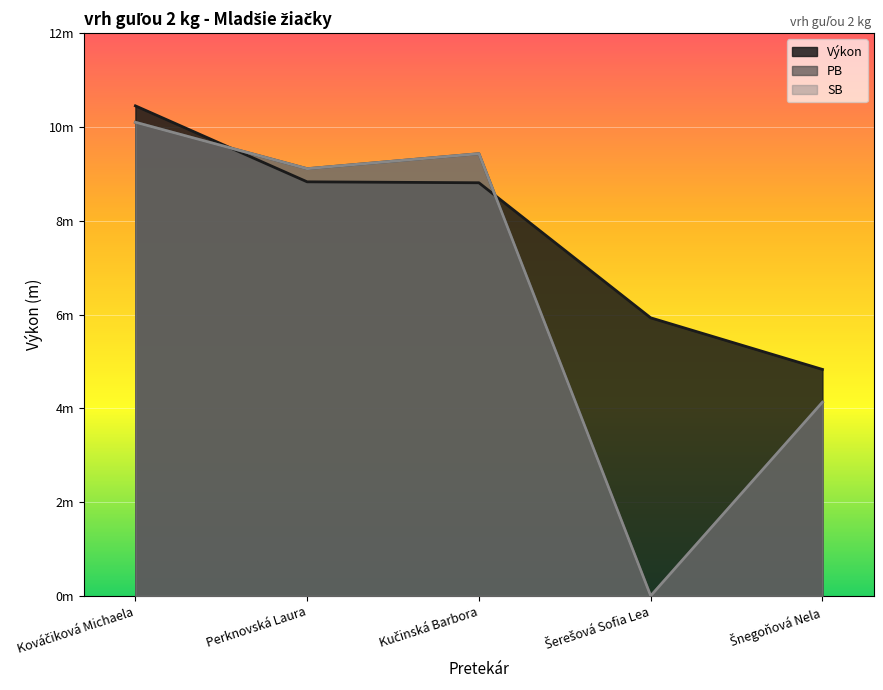

How many interior local valleys does the SB series have?

2